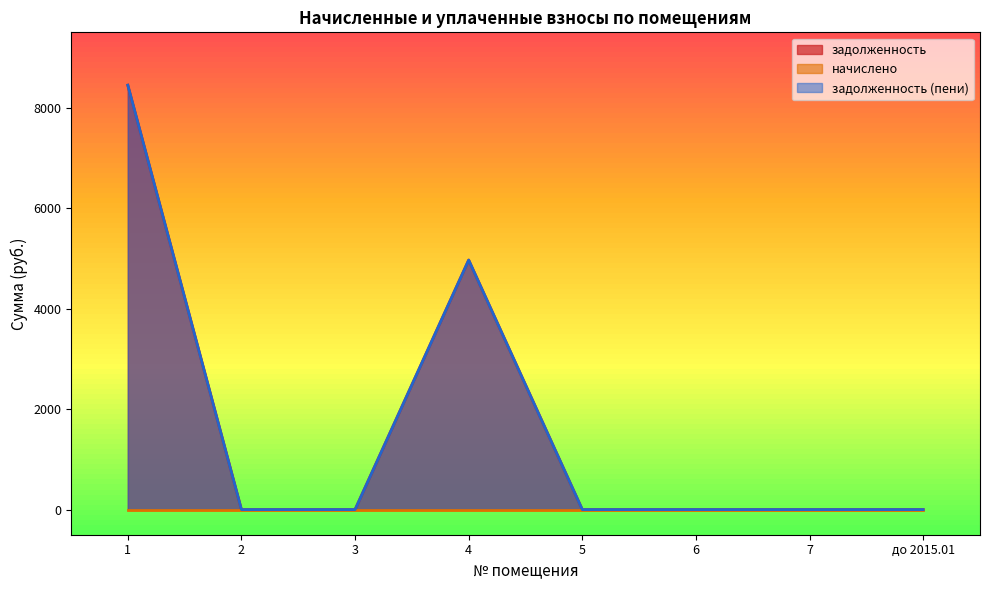

Reading left to right, list all the values displayed in this chart.

задолженность: 8448.2	0.0	0.0	4967.0	0.0	0.0	0.0	0.0
задолженность (пени): 8448.2	0.0	0.0	4967.0	0.0	0.0	0.0	0.0